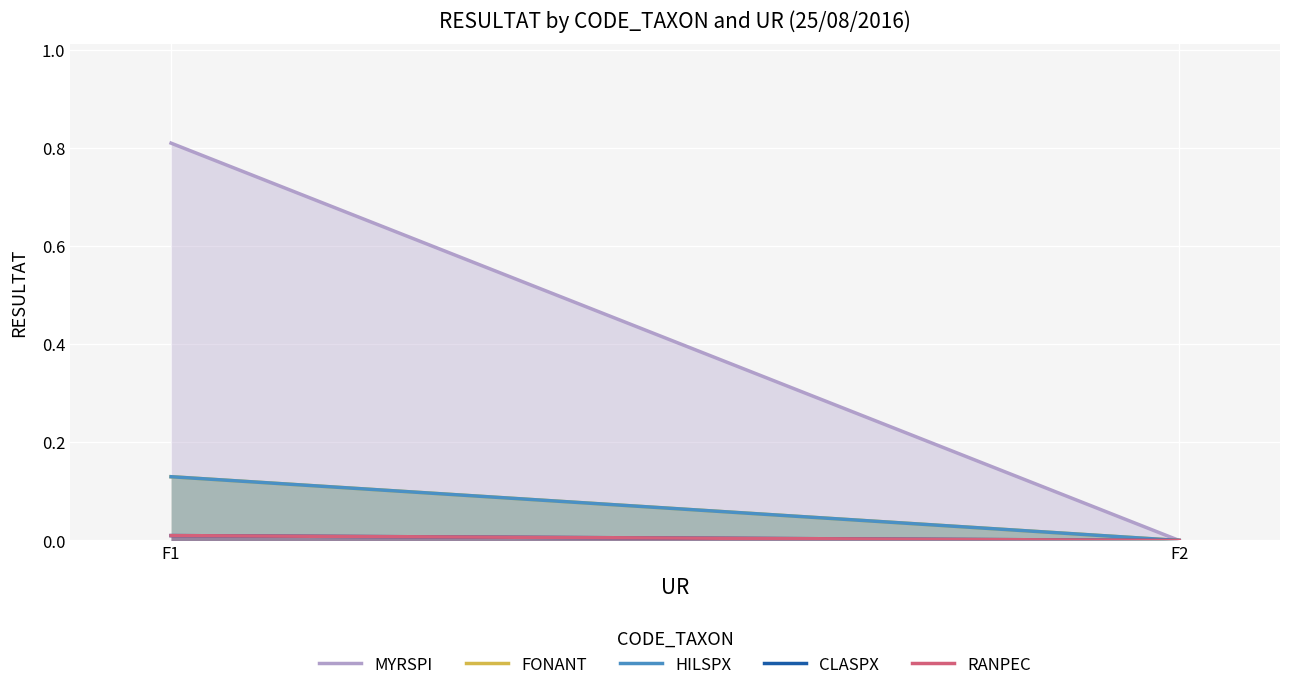

Is the value of CLASPX at F2 greater than the value of HILSPX at F1?

No